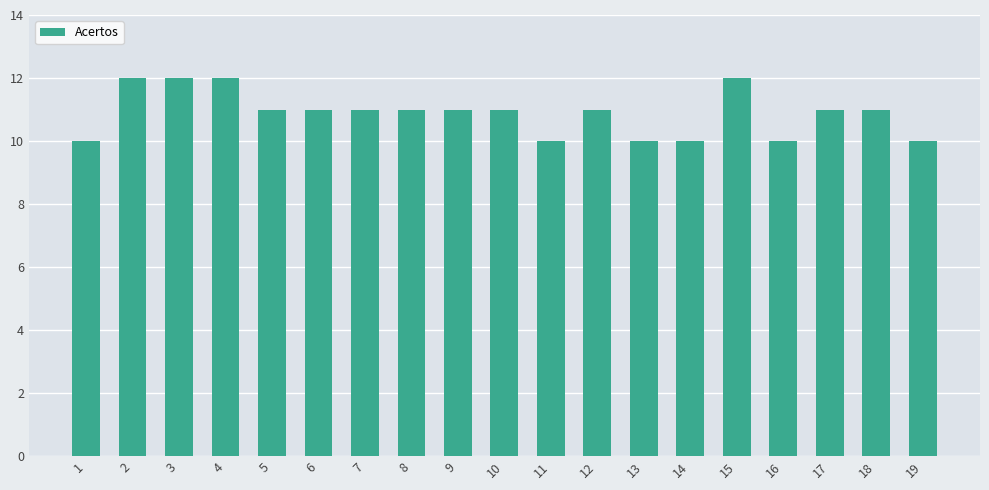

Reading left to right, what are all the values shown in this chart?

10	12	12	12	11	11	11	11	11	11	10	11	10	10	12	10	11	11	10